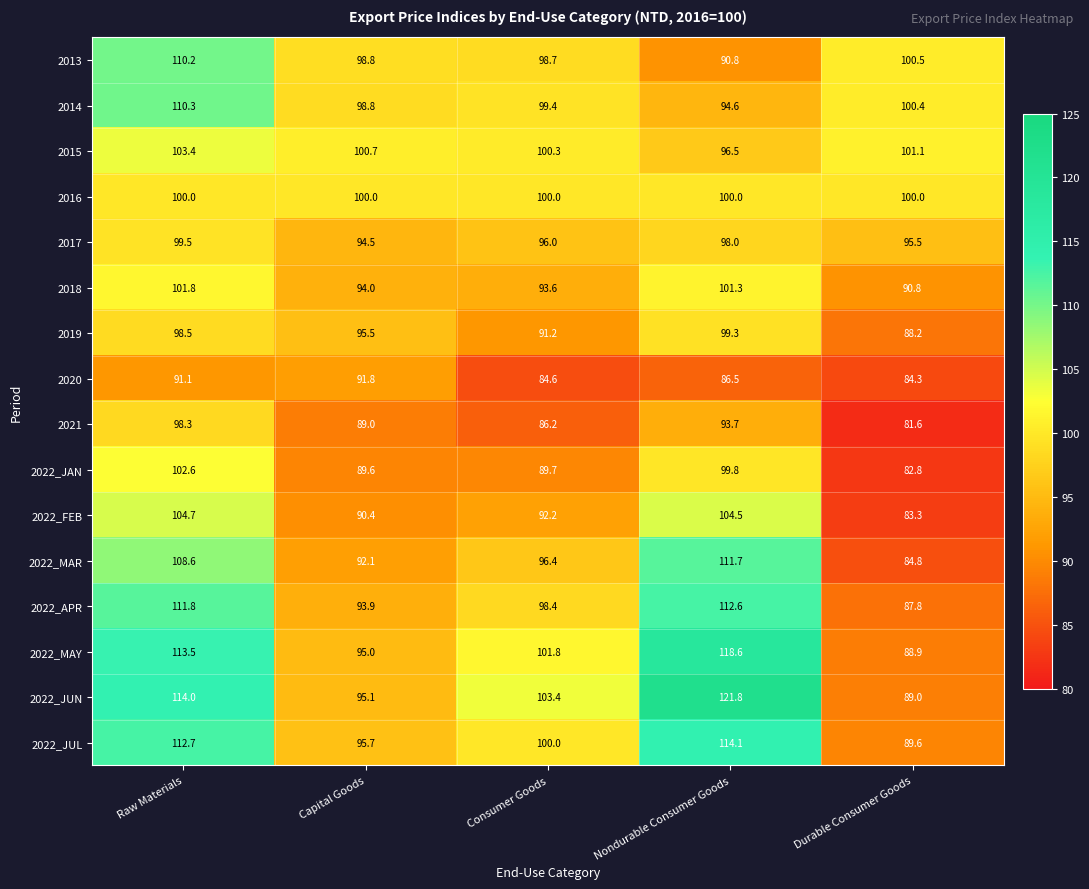

The 2022_JUL series shows 89.6 at Durable Consumer Goods. True or false?

True